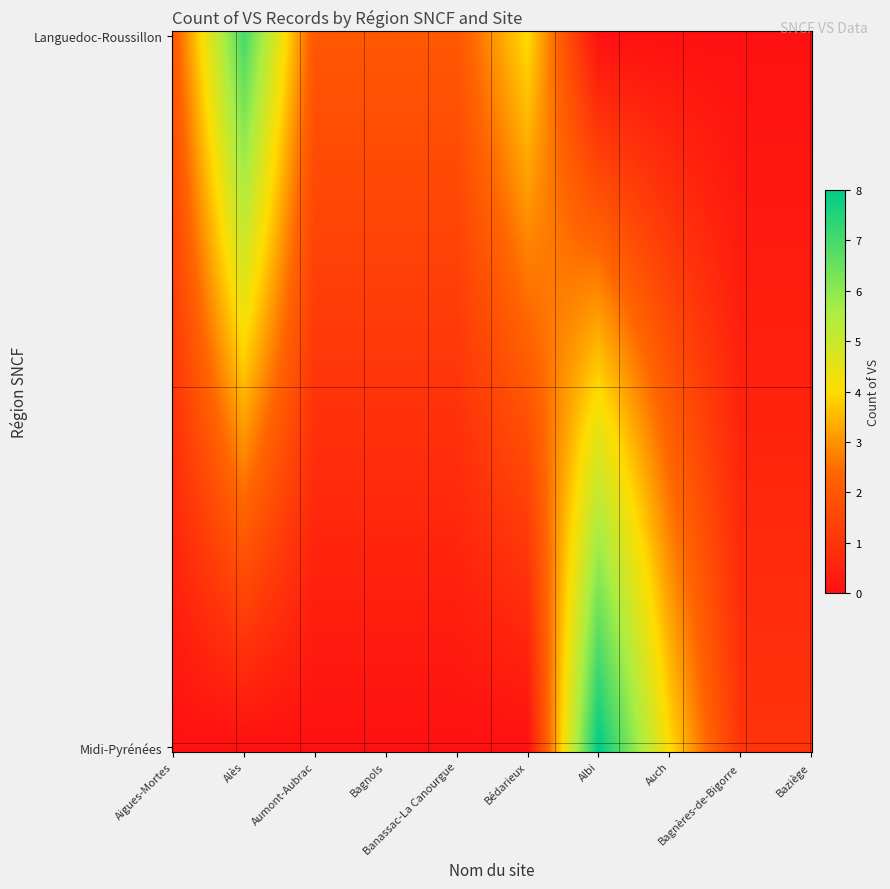

Which series changed the most between Midi-Pyrénées and 5?

Languedoc-Roussillon